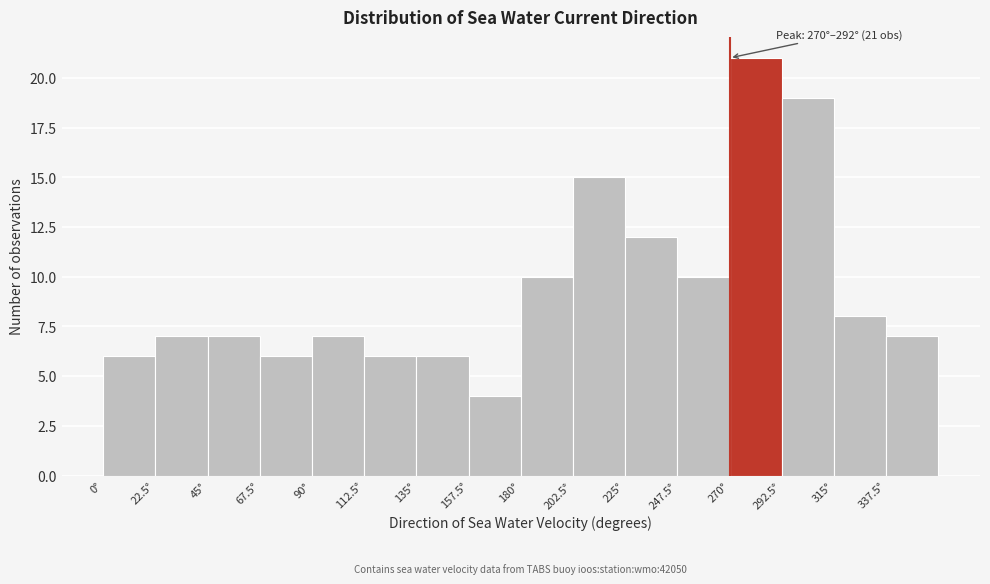

Over which range of the x-axis is the bar tallest?

270.0 to 292.5